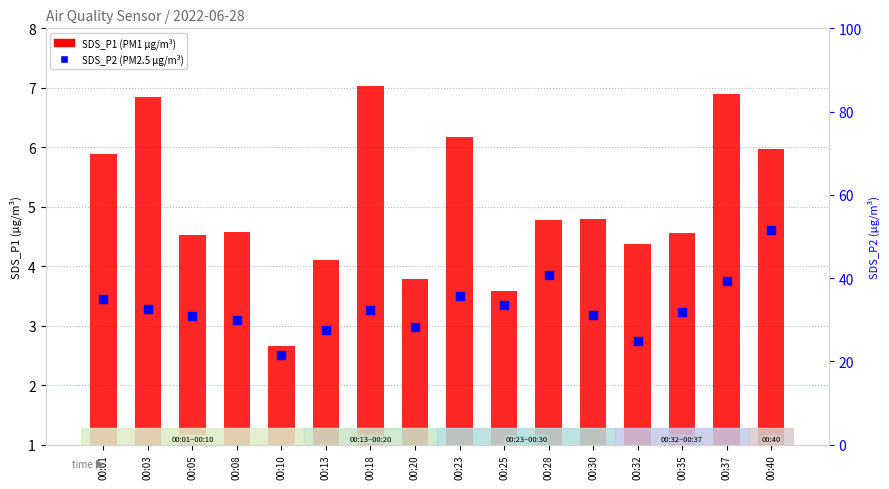

Is the value of SDS_P1 (PM1) at 00:35 greater than the value of SDS_P2 (PM2.5) at 00:37?

No